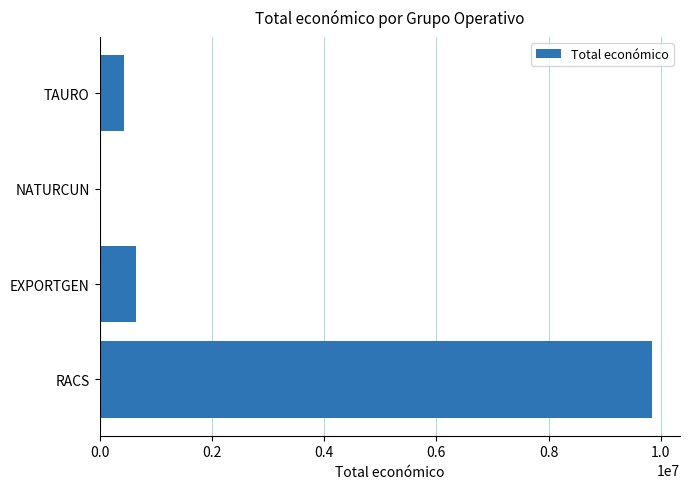

Which has a higher value, TAURO or NATURCUN?

TAURO